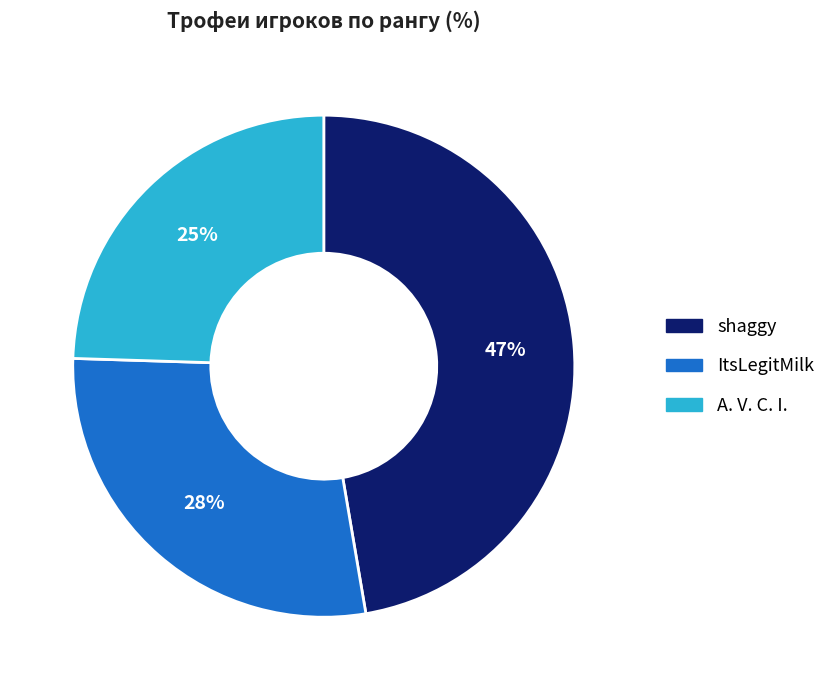

The ItsLegitMilk slice represents 28% of the pie. True or false?

True